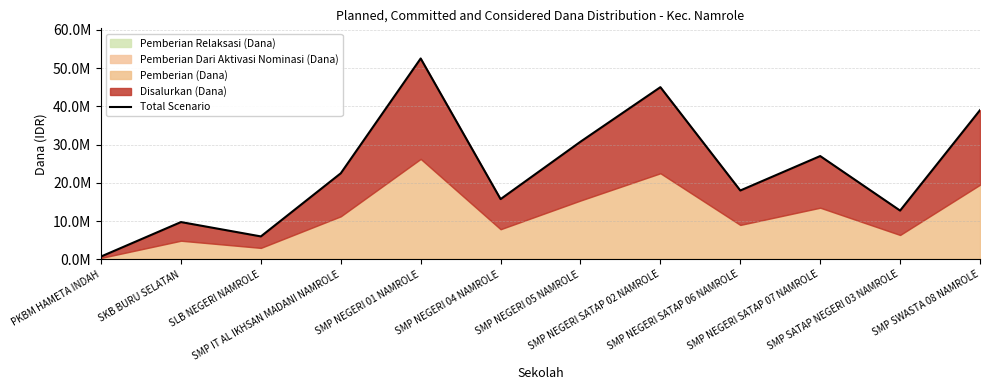

Which category has the lowest value across all series?

PKBM HAMETA INDAH